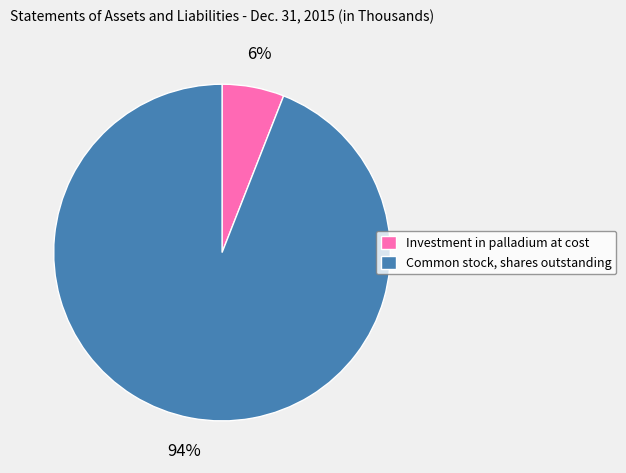

Which slice is the smallest?

Investment in palladium at cost